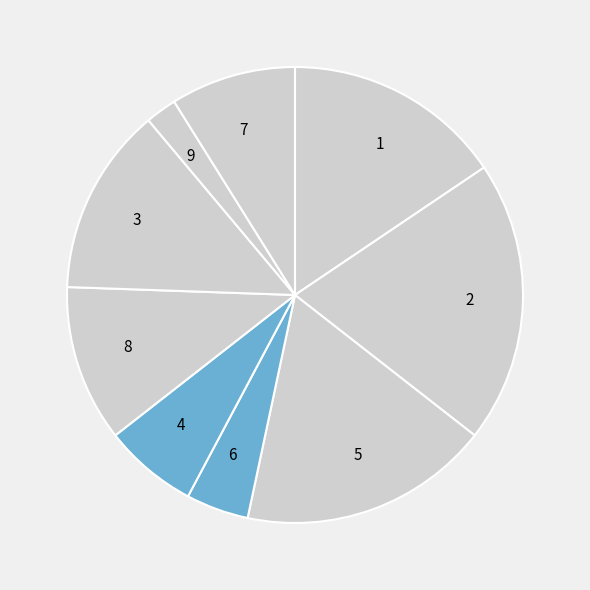

Is the sum of 5 and 7 greater than half?

No